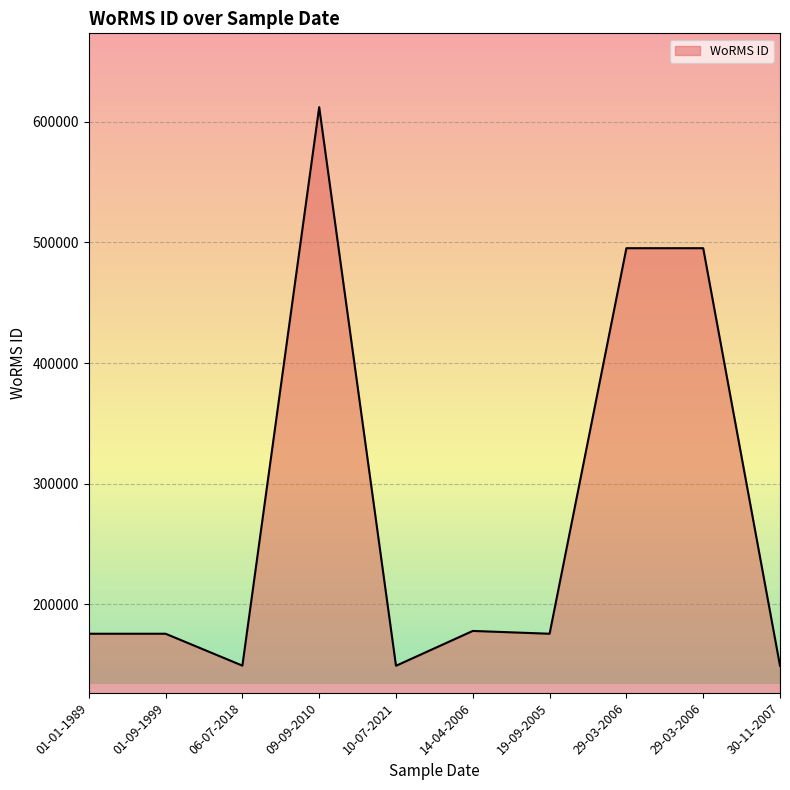

What is the ratio of the value at 06-07-2018 to the value at 30-11-2007?

1.0